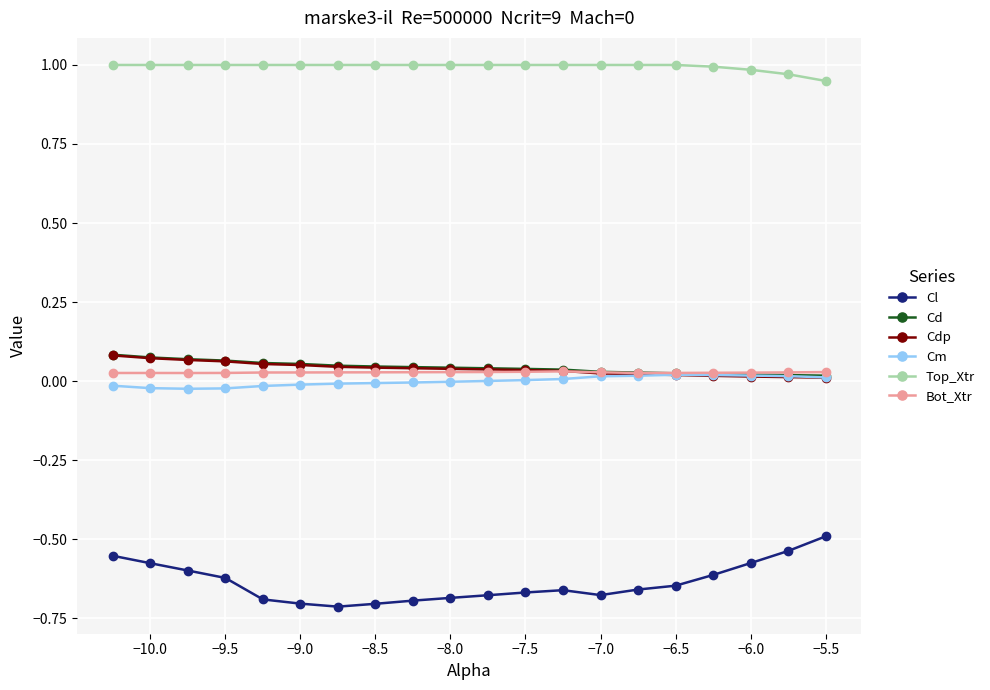

True or false: Cdp and Cl cross at least once.

False